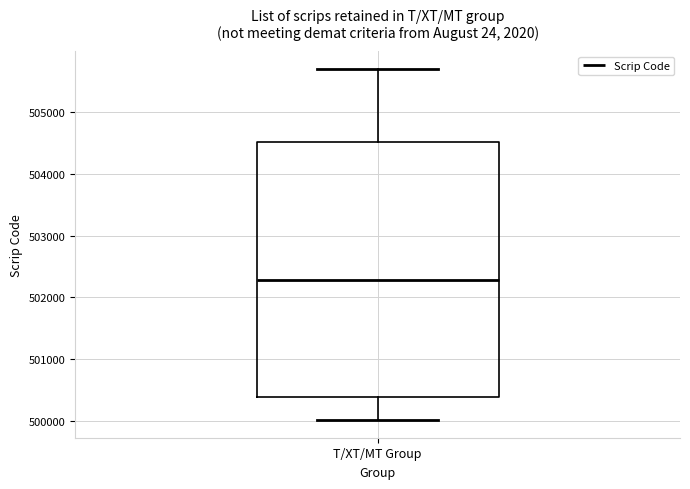

Read this box plot against the y-axis: the position of the median line, the range covered by the box, and the ends of both whiskers. The values are not printed on the chart, so give them approximately, as read against the axis.

median 502300, box 500400 to 504500, whiskers 500000 to 505700